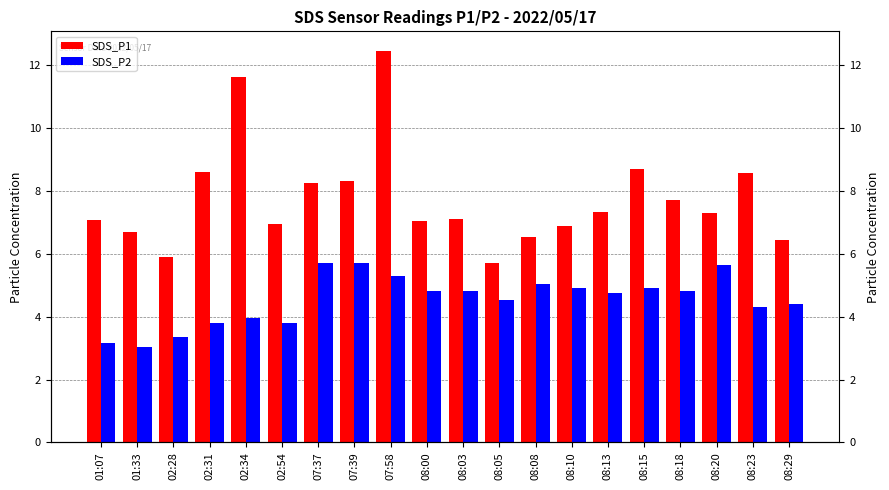

How many values in the SDS_P2 series exceed 4?

14